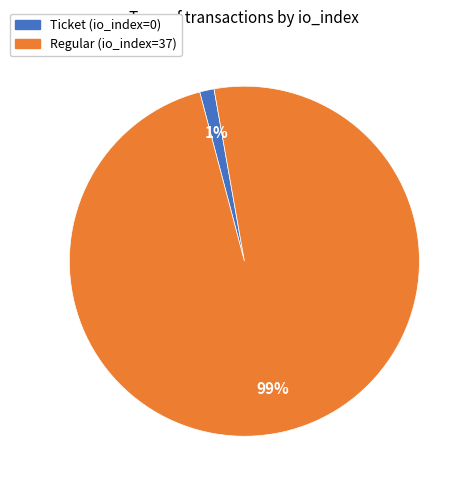

Which has a higher value, Ticket (io_index=0) or Regular (io_index=37)?

Regular (io_index=37)